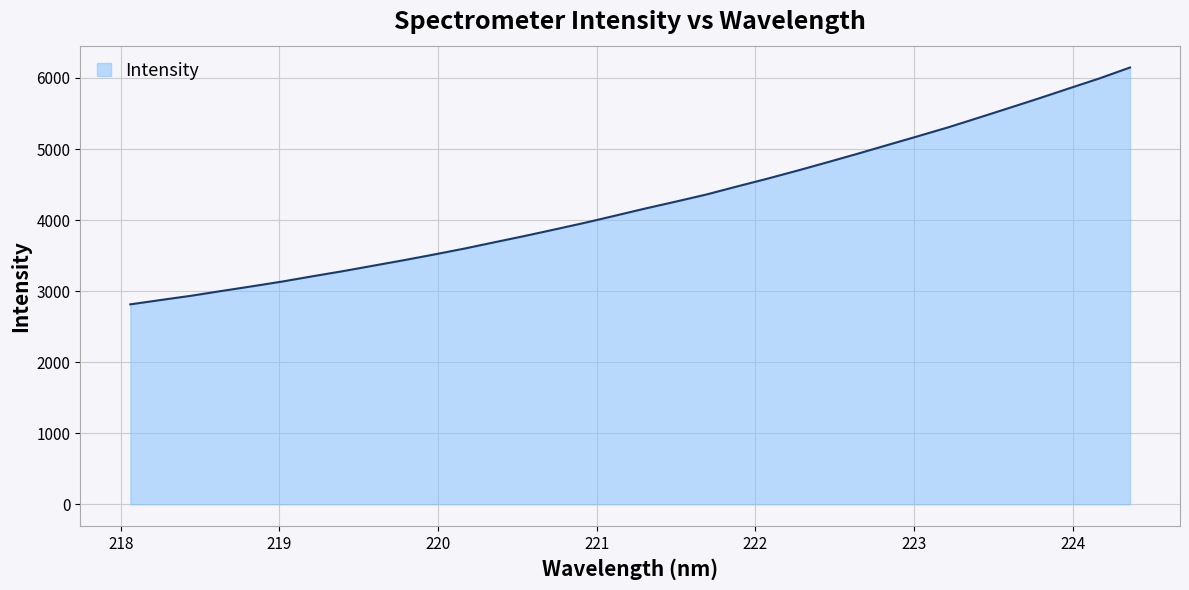

What is the maximum value shown in the chart?

6147.7